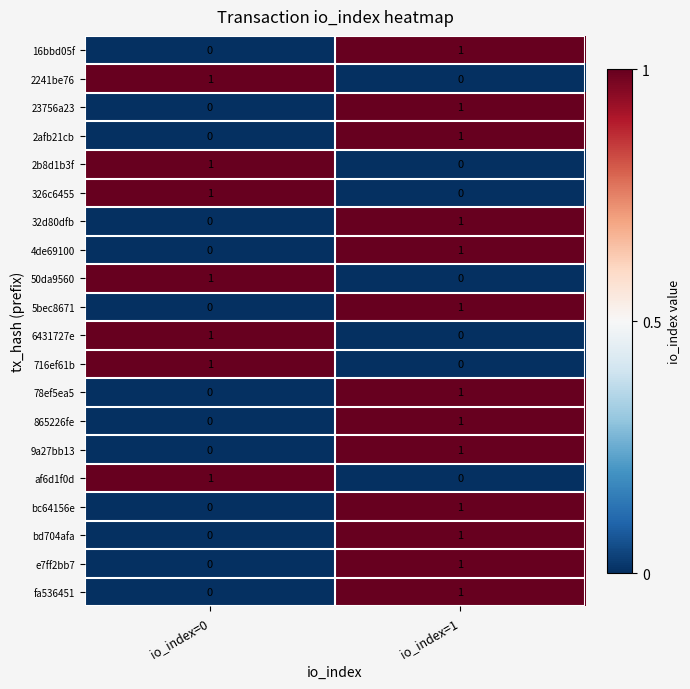

Which category has the lowest value in the 78ef5ea5 series?

io_index=0